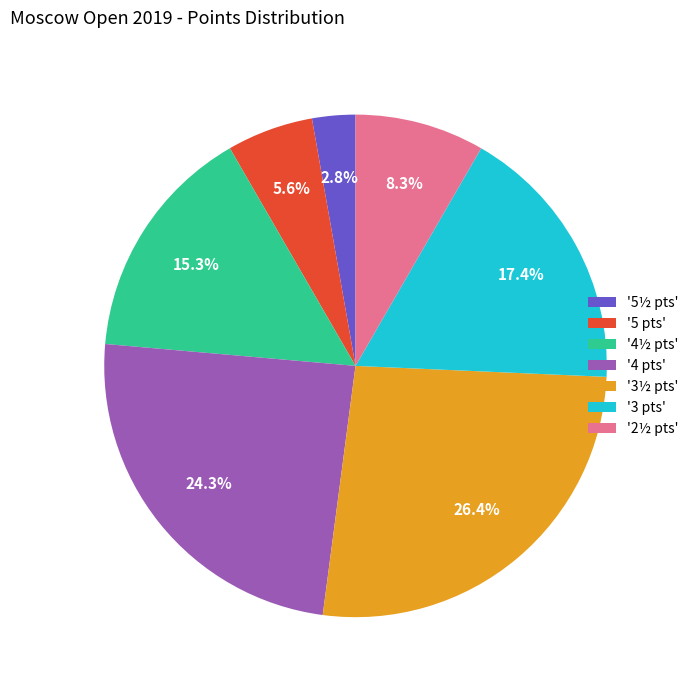

Which slice is the largest?

'3½ pts'